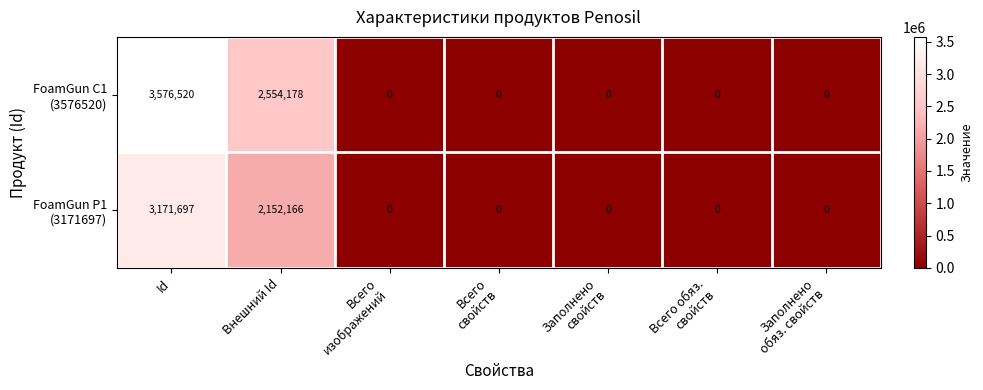

At which category is the sum across all series the highest?

Id